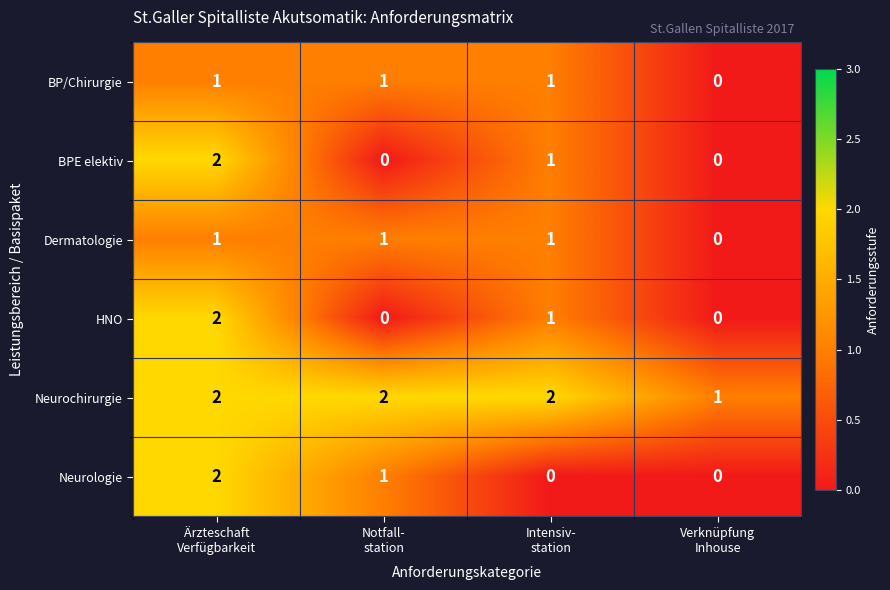

How many positive values does the BP/Chirurgie series have?

3